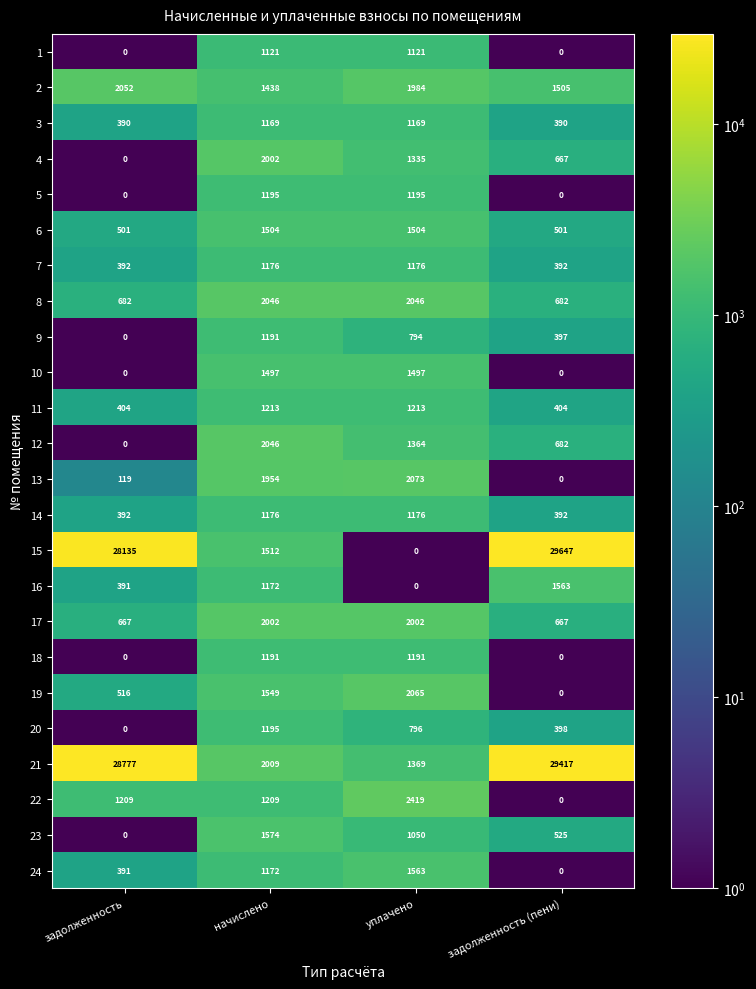

The value of 20 at начислено is 1195. True or false?

True